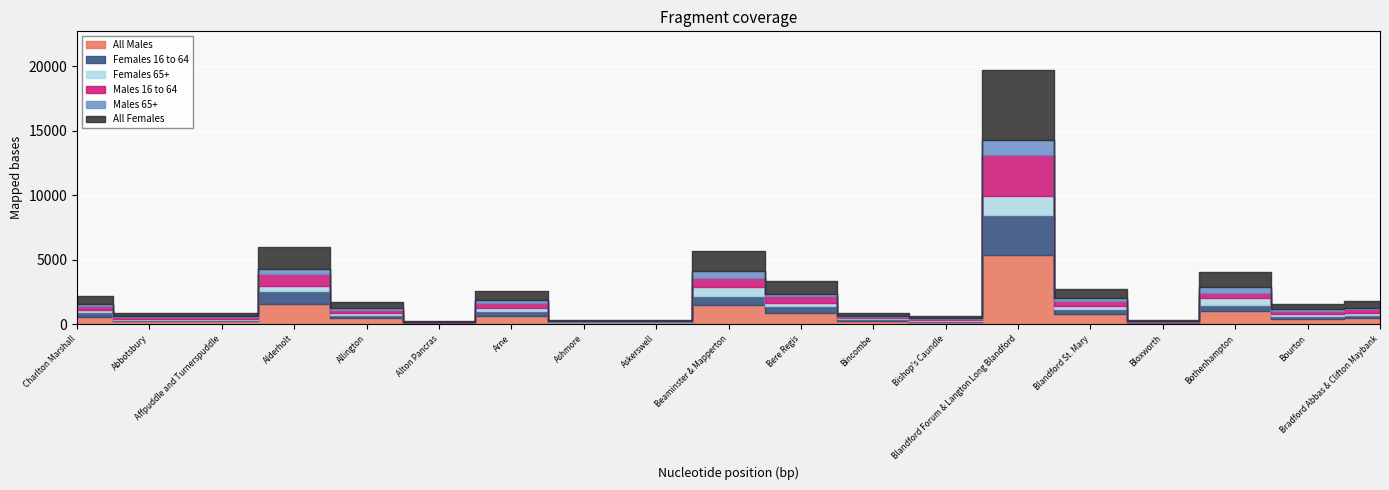

At which category is the sum across all series the highest?

Blandford Forum & Langton Long Blandford